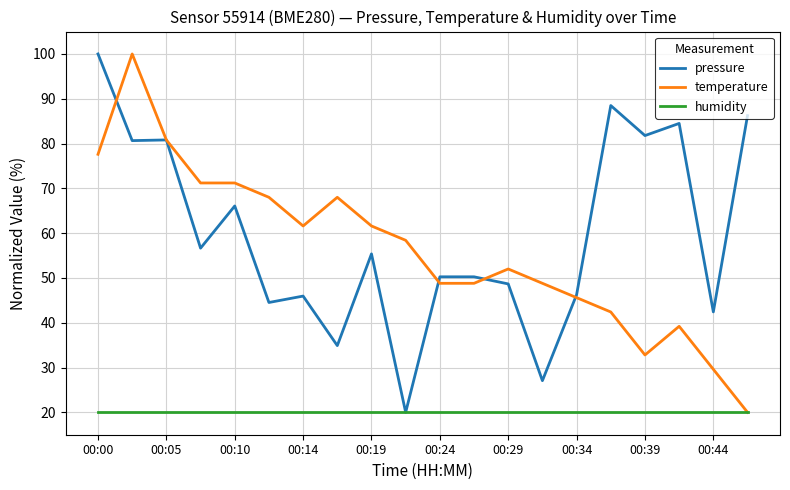

What is the lowest value of the pressure series?

20.0